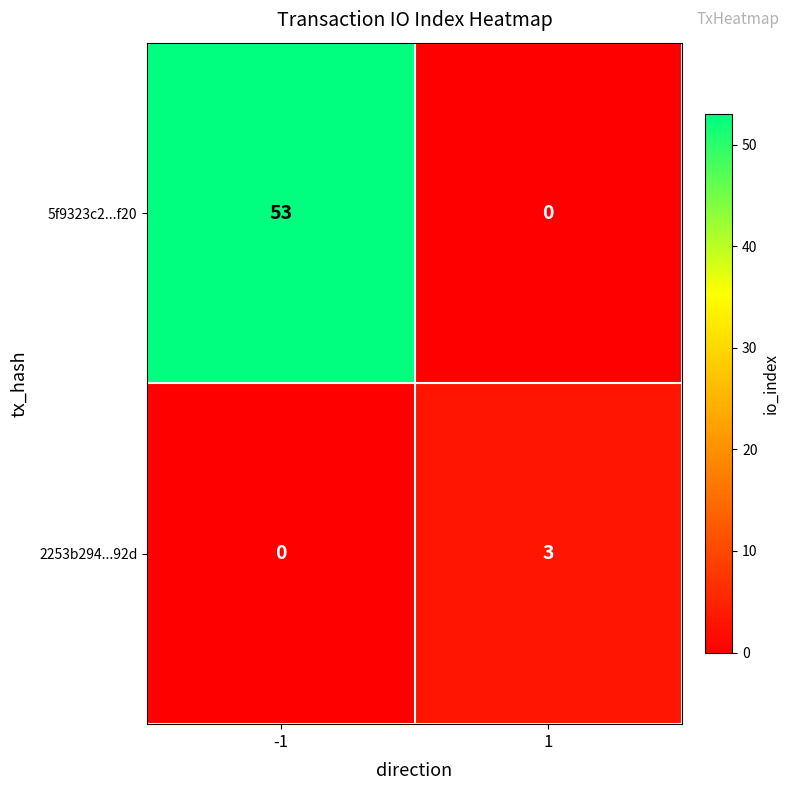

Which series has the largest range (max minus min)?

5f9323c2...f20